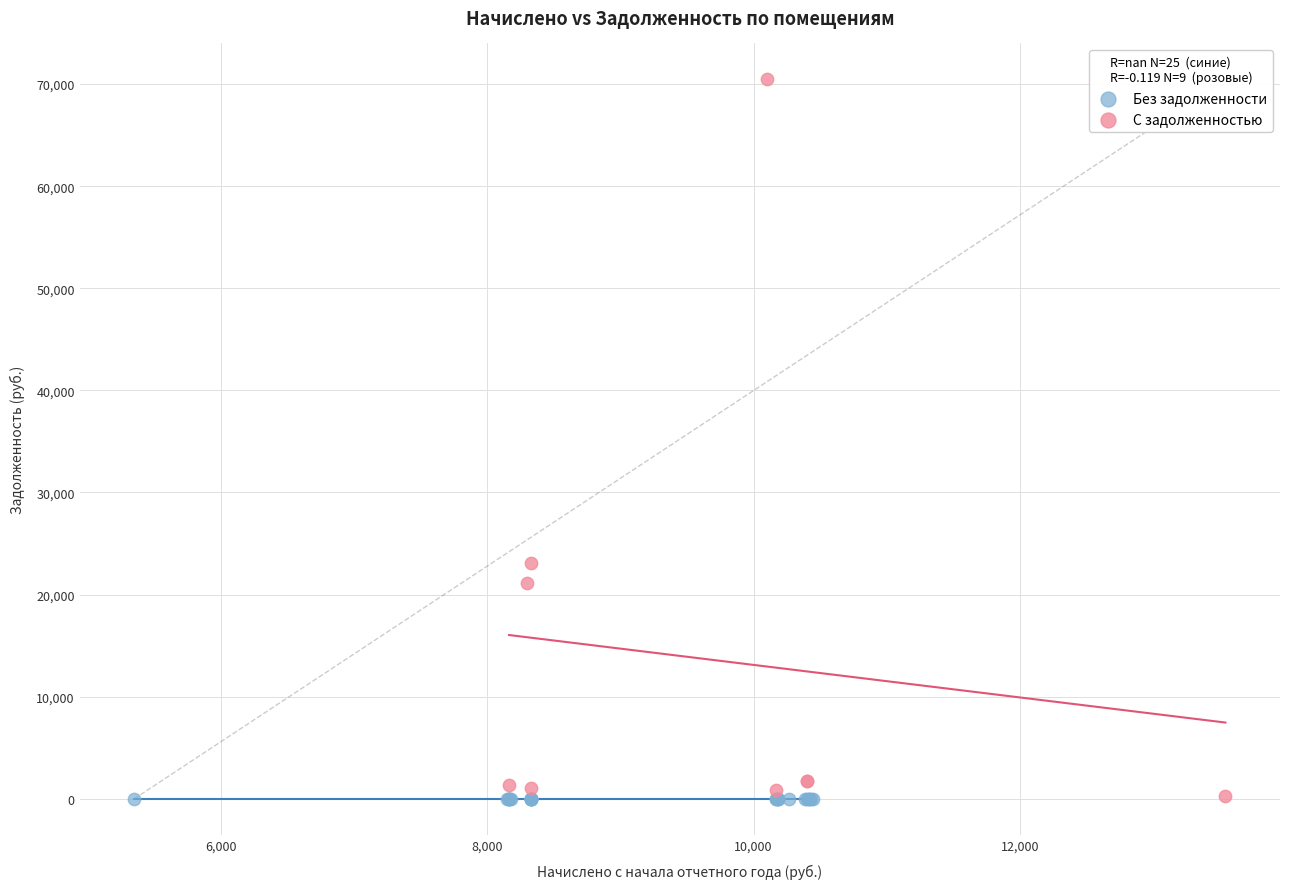

Which series reaches the maximum Y coordinate?

С задолженностью